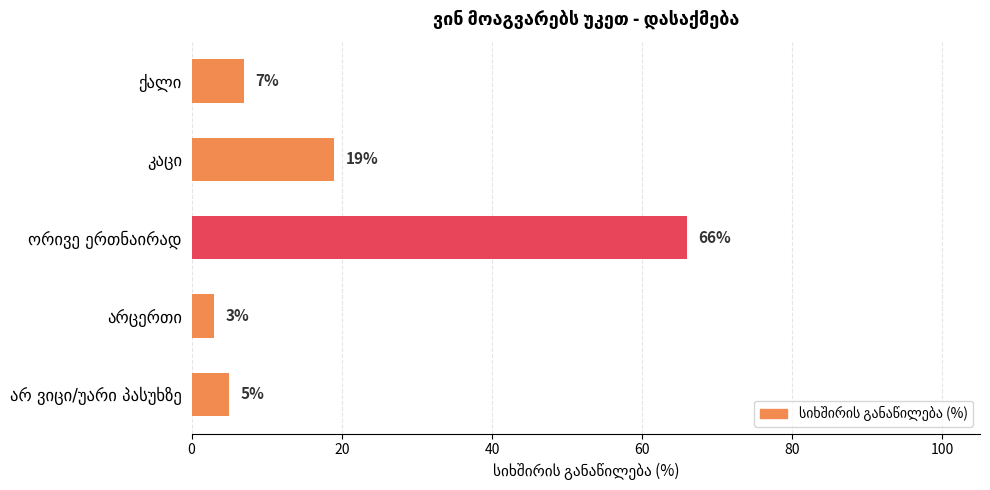

How many data points does each series have?

5